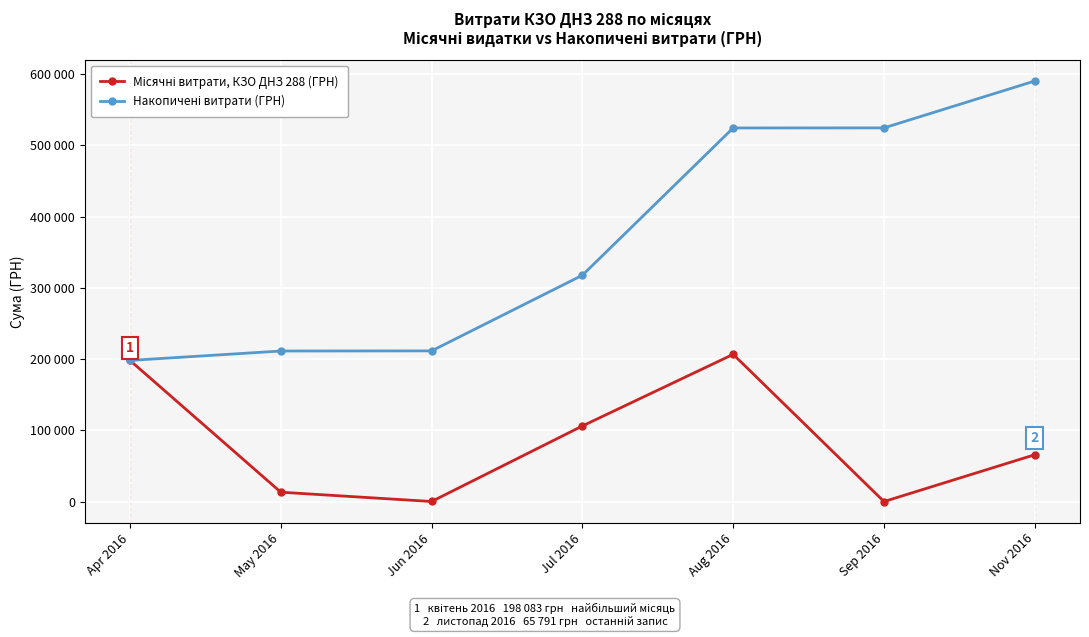

Rank the series by their average value, from highest to lowest.

Накопичені витрати (ГРН), Місячні витрати, КЗО ДНЗ 288 (ГРН)